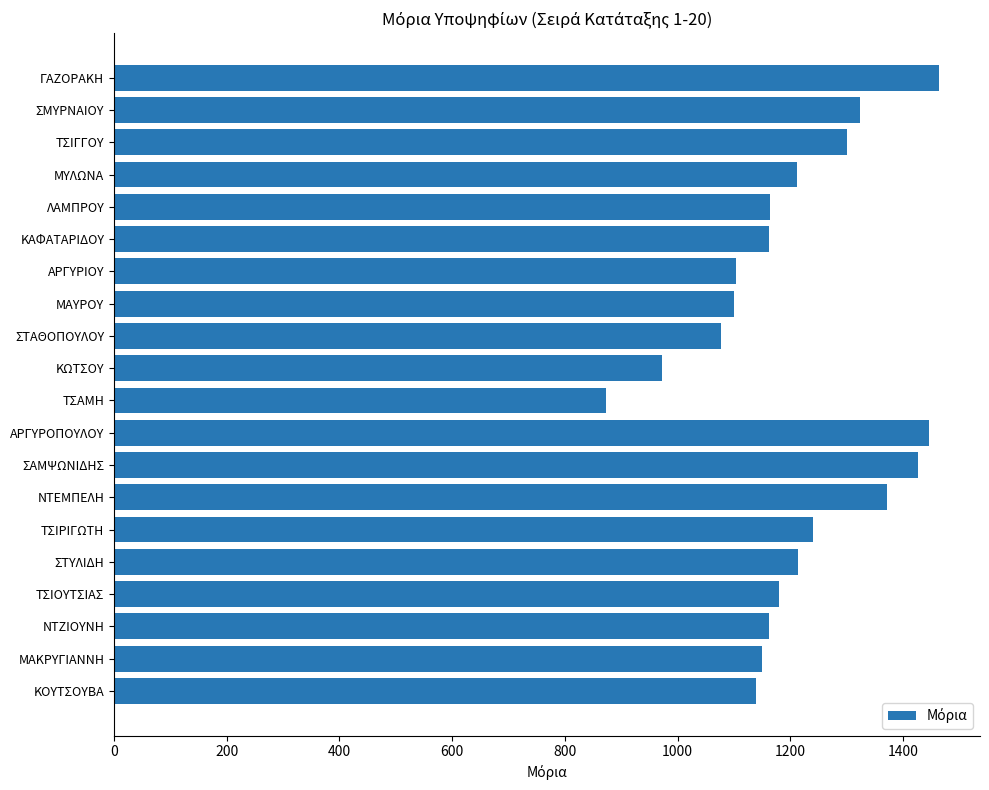

Which category has the lowest value across all series?

ΤΣΑΜΗ